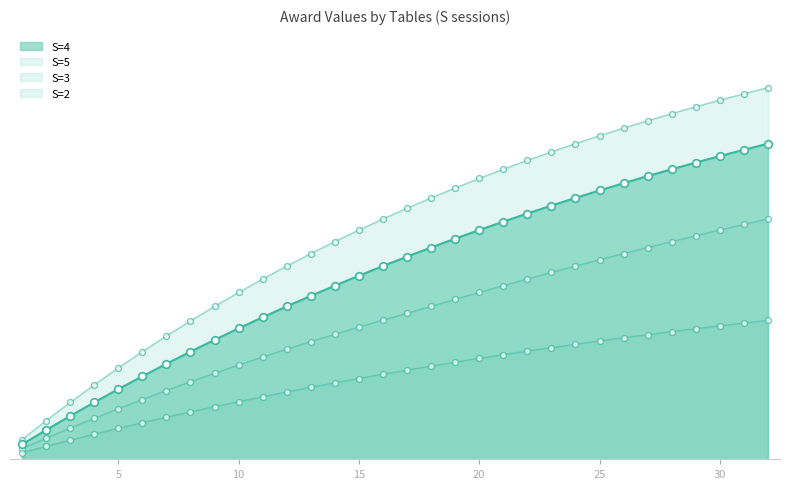

At how many categories does at least one series exceed 0?

32